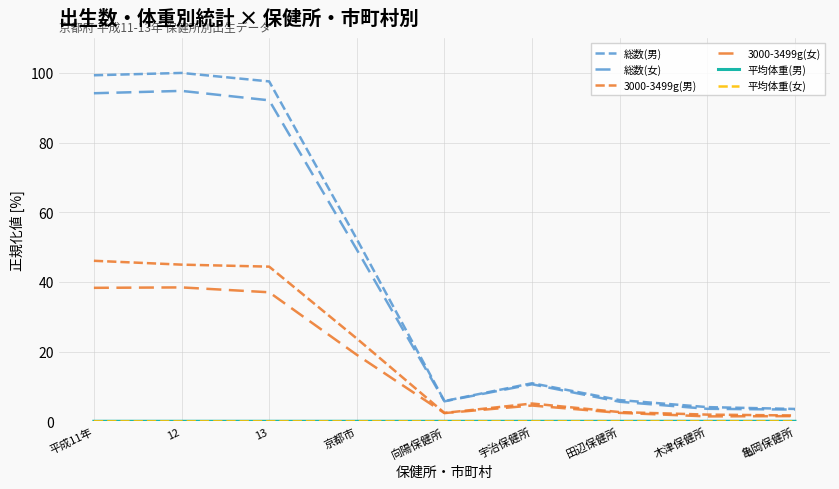

What position from the left is 京都市?

4